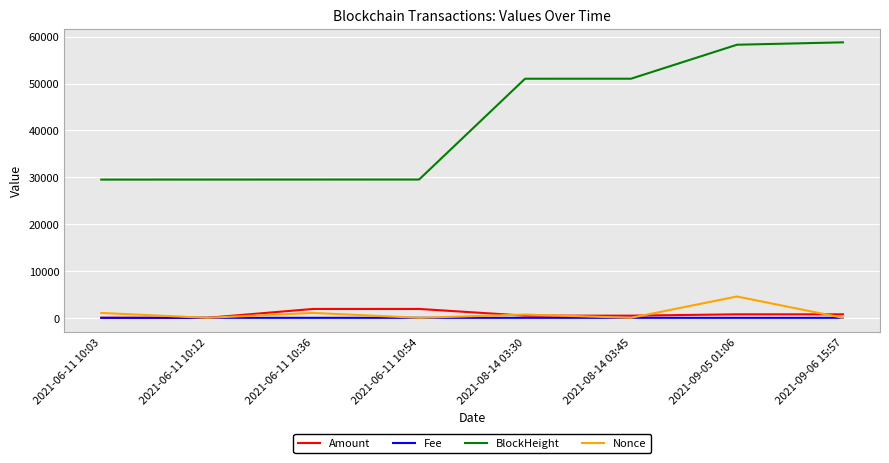

What is the maximum value shown in the chart?

58789.0